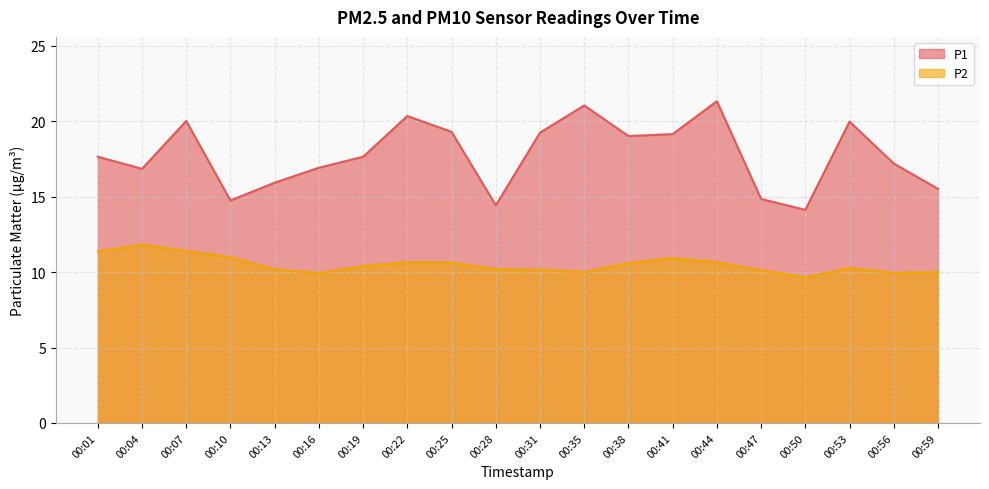

What value does the P1 series have at 00:16?

16.9